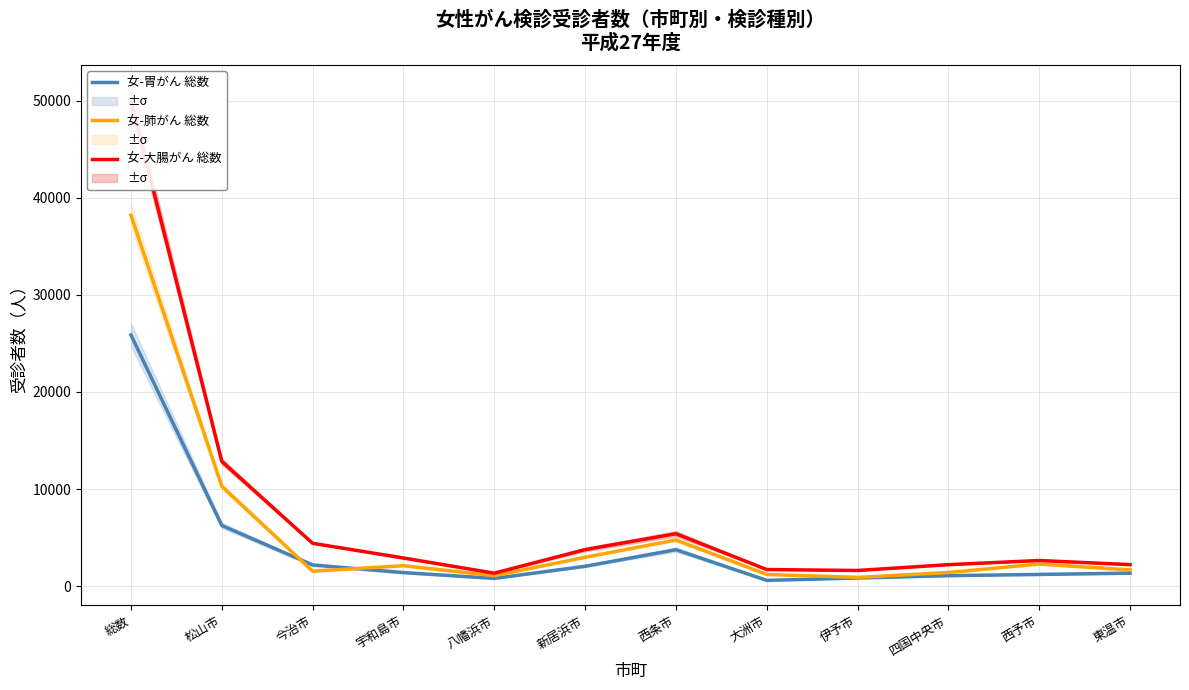

Is the value of 女-胃がん 総数 at 西条市 greater than the value of 女-大腸がん 総数 at 四国中央市?

Yes